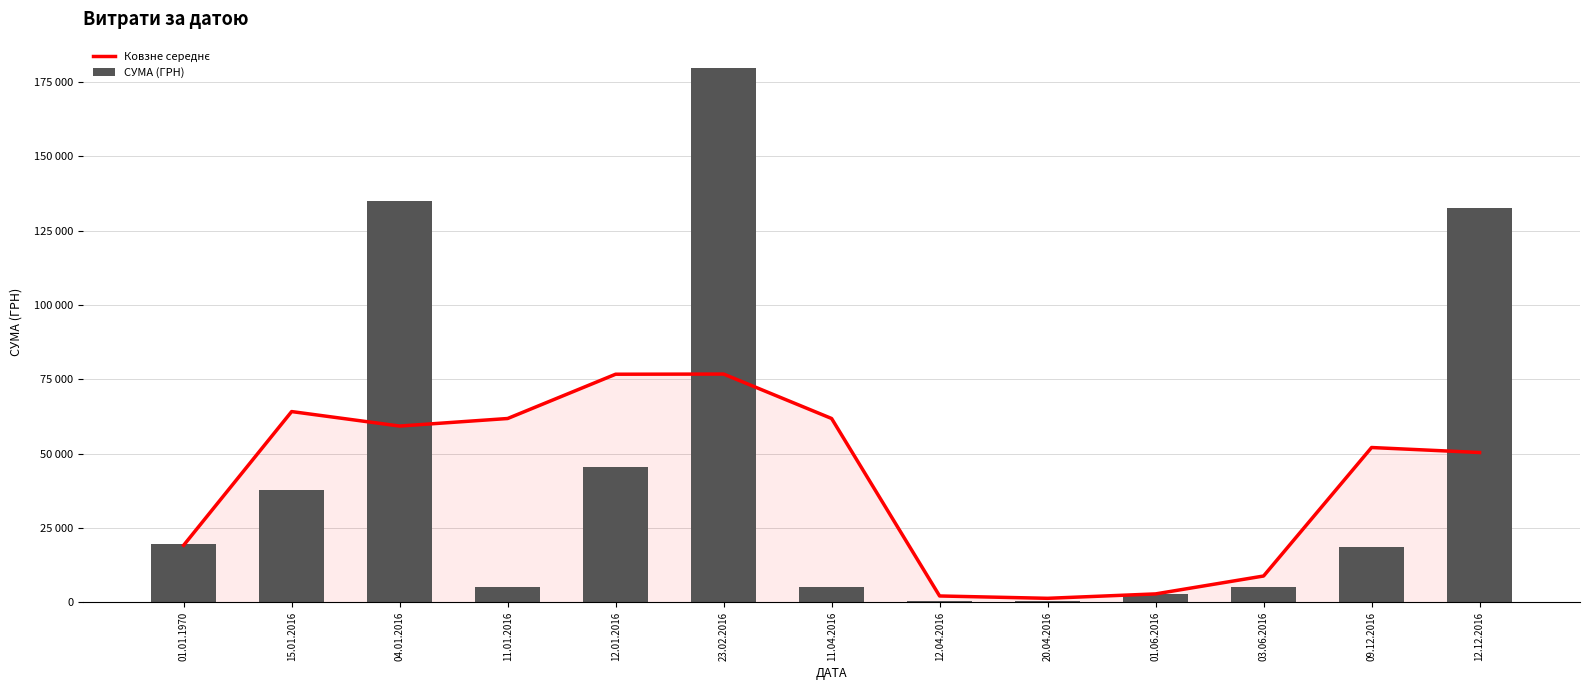

Reading left to right, extract all data points from this chart.

Ковзне середнє: 01.01.1970=19197.1	15.01.2016=64171.7	04.01.2016=59299.2	11.01.2016=61836.2	12.01.2016=76732.5	23.02.2016=76787.6	11.04.2016=61840.1	12.04.2016=2144.1	20.04.2016=1356.3	01.06.2016=2841.7	03.06.2016=8860.0	09.12.2016=52079.0	12.12.2016=50395.7
СУМА (ГРН): 01.01.1970=19765.6	15.01.2016=37825.6	04.01.2016=134924.0	11.01.2016=5148.0	12.01.2016=45436.6	23.02.2016=179612.9	11.04.2016=5313.4	12.04.2016=594.0	20.04.2016=525.0	01.06.2016=2950.0	03.06.2016=5050.0	09.12.2016=18580.0	12.12.2016=132607.0